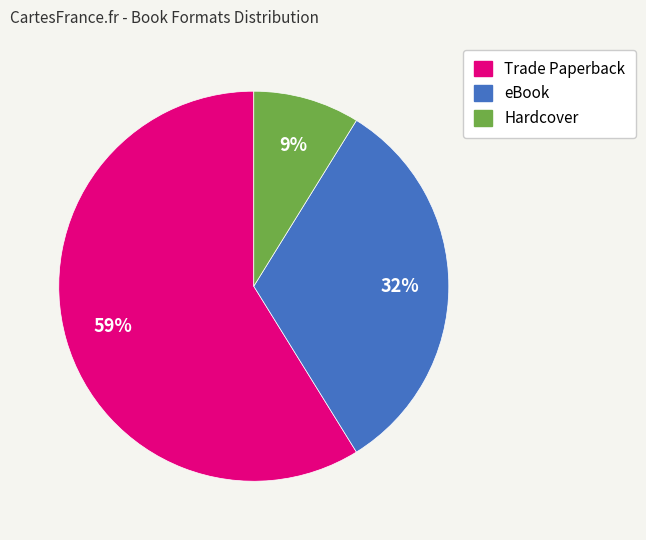

What is the smallest slice in the pie chart?

Hardcover